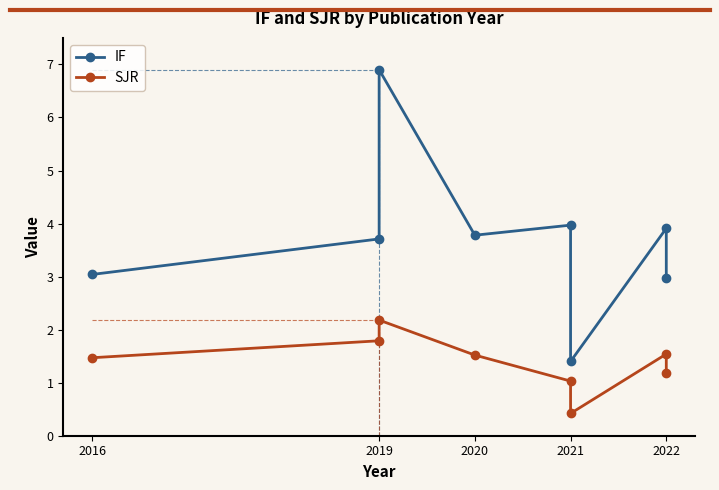

Does the chart have visible grid lines?

No